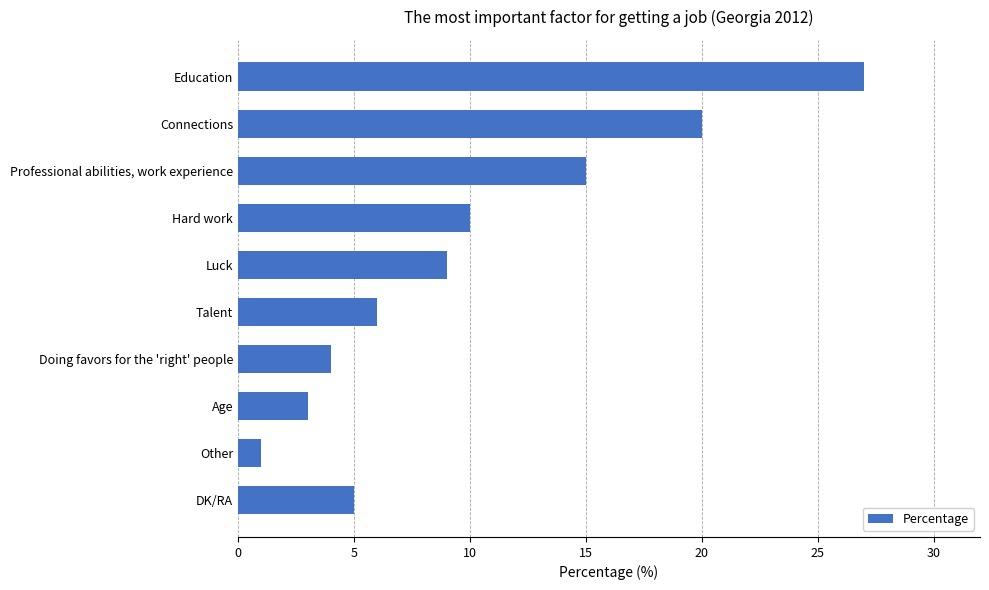

What is the label of the 7th bar from the bottom?

Hard work